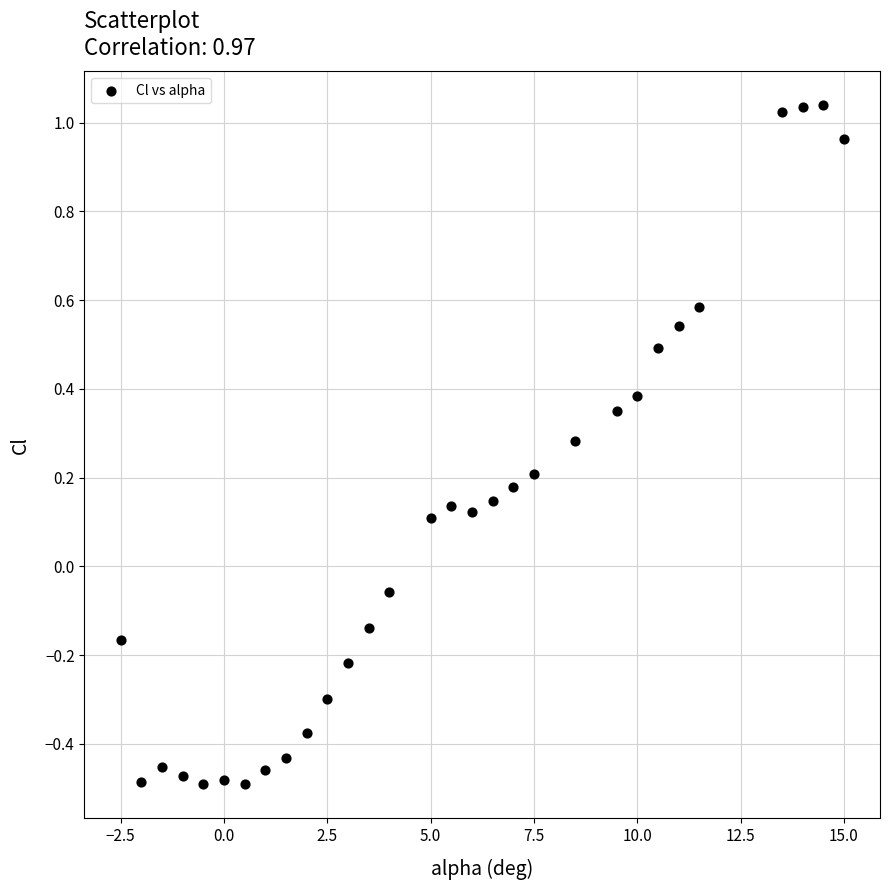

What is the range of Y values (max minus min)?

1.5